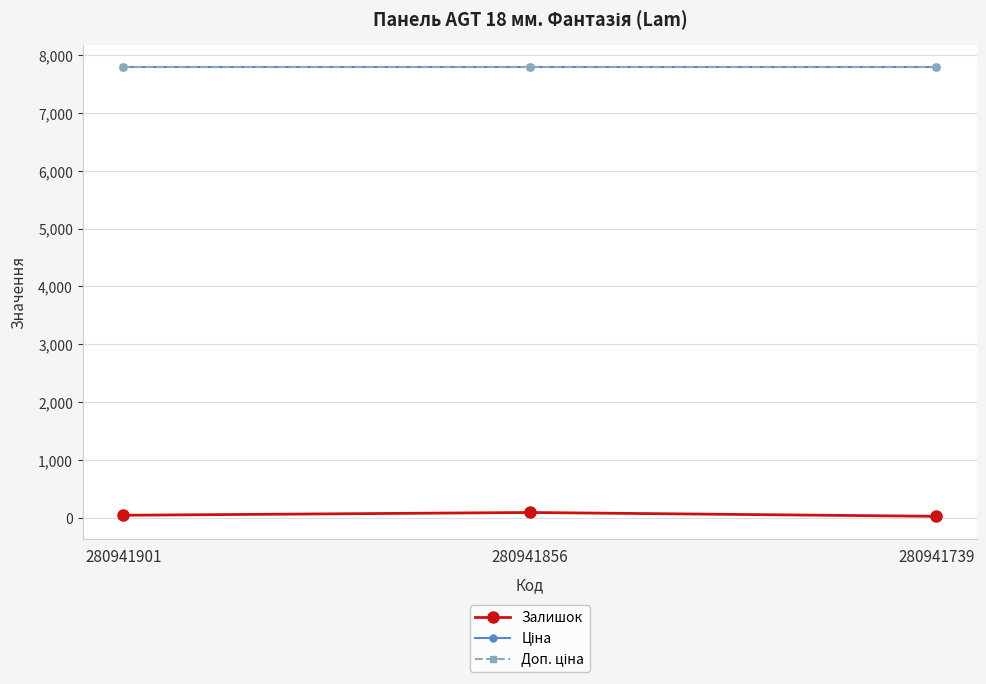

Reading left to right, transcribe all the data shown in this chart.

Залишок: 280941901=39.0	280941856=87.0	280941739=21.0
Ціна: 280941901=7792.9	280941856=7792.9	280941739=7792.9
Доп. ціна: 280941901=7792.9	280941856=7792.9	280941739=7792.9